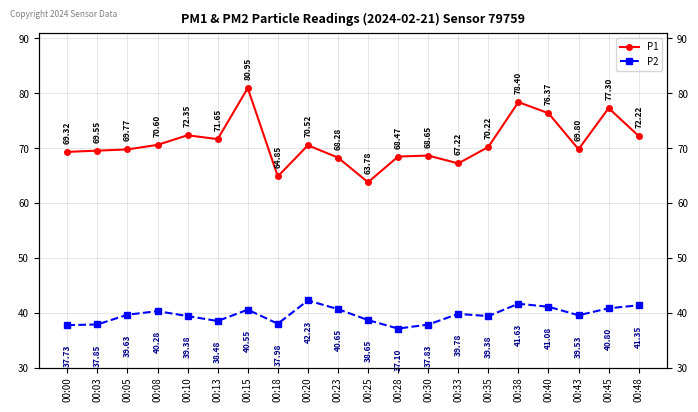

What is the difference between the maximum and minimum values in the P2 series?

5.1